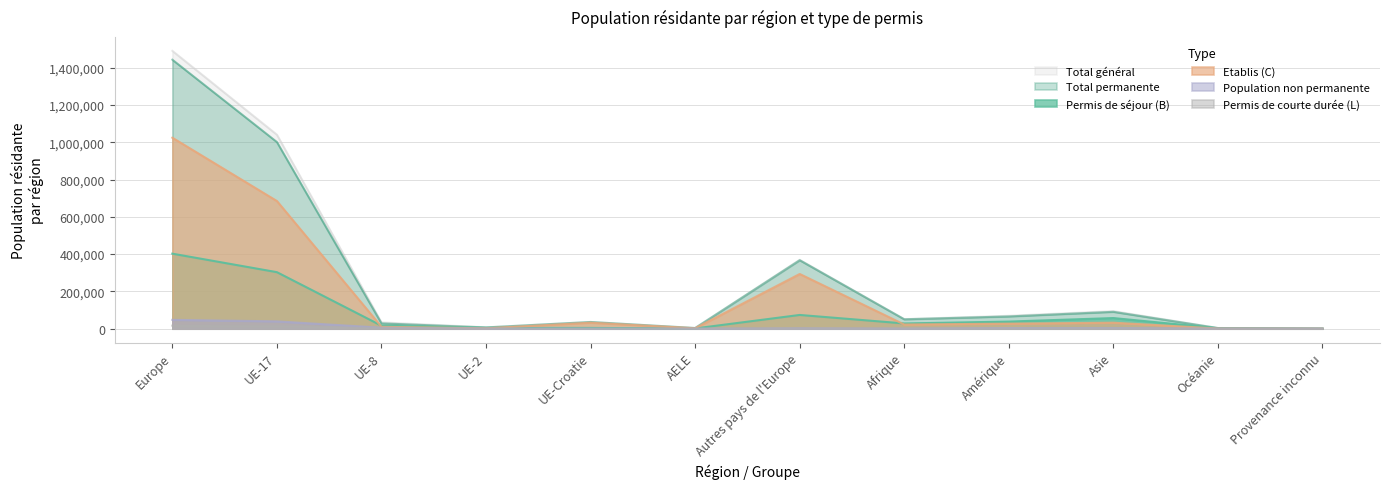

True or false: Total permanente and Permis de courte durée (L) cross at least once.

False